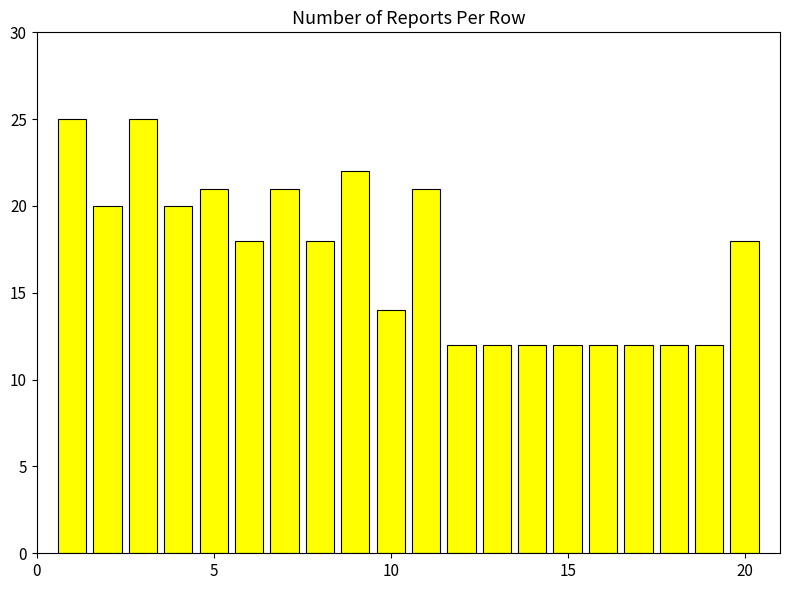

Does the chart contain any negative values?

No